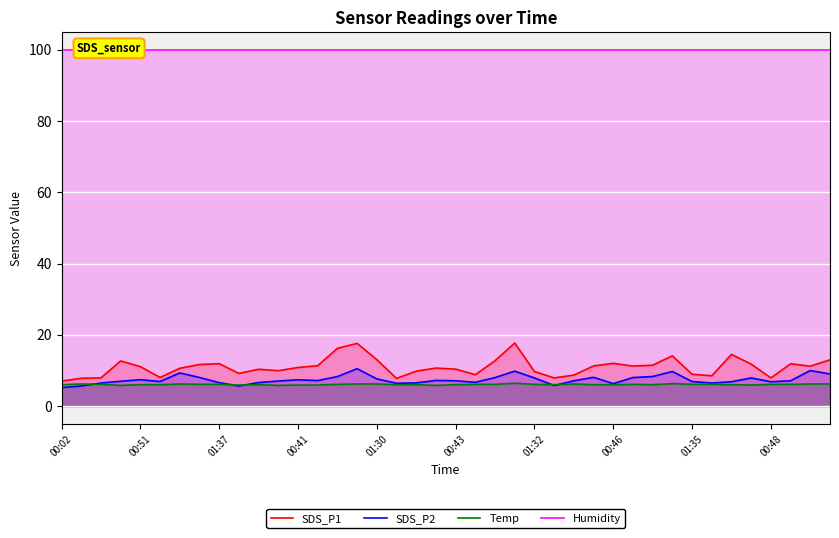

Is it true that SDS_P2 equals 9.7 at 31?

True